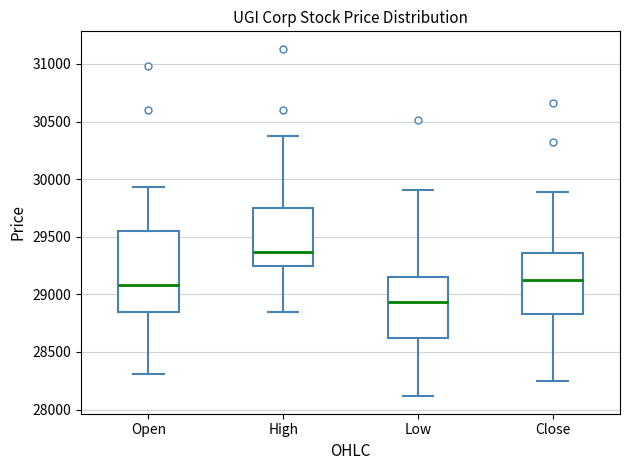

Which box has the lowest median line?

Low